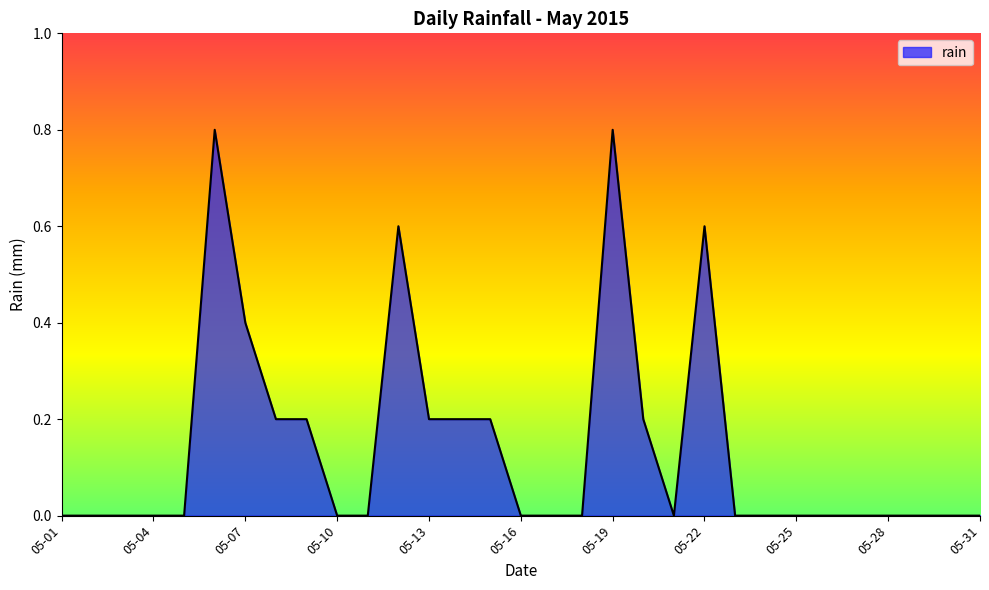

How many lines are shown in the chart?

1